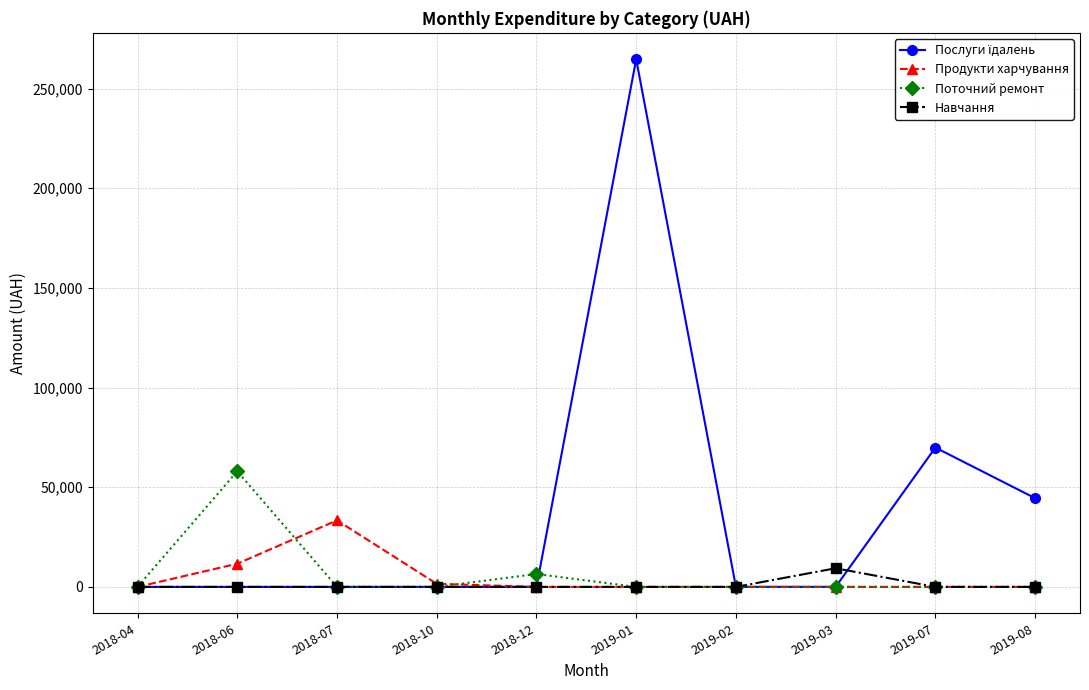

At which category is the sum across all series the highest?

2019-01